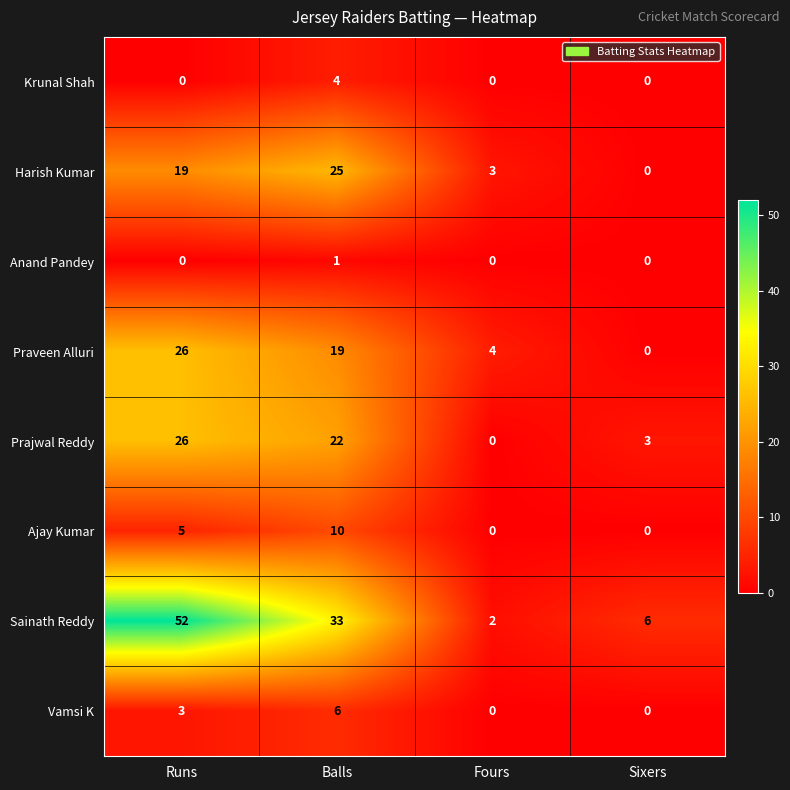

Is it true that Praveen Alluri equals 35 at Runs?

False